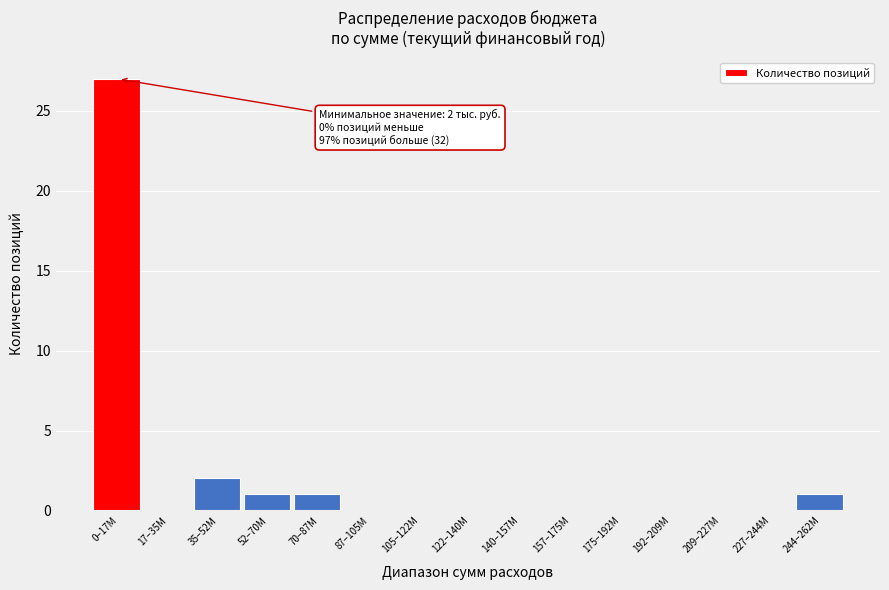

Reading right to left, what are all the values shown in this chart?

244–262M=1	227–244M=0	209–227M=0	192–209M=0	175–192M=0	157–175M=0	140–157M=0	122–140M=0	105–122M=0	87–105M=0	70–87M=1	52–70M=1	35–52M=2	17–35M=0	0–17M=27